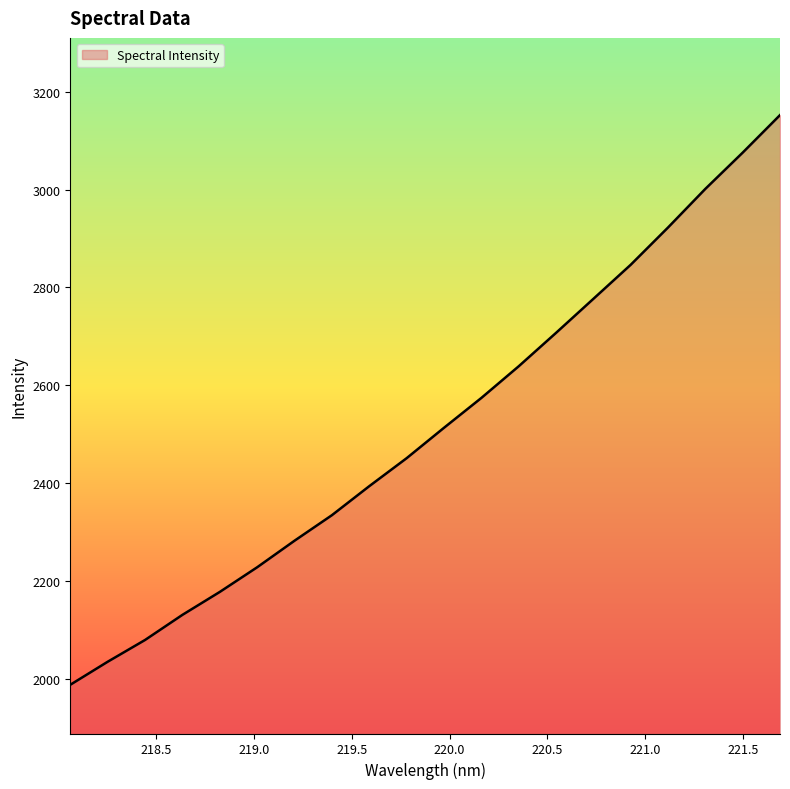

What is the maximum value shown in the chart?

3151.9